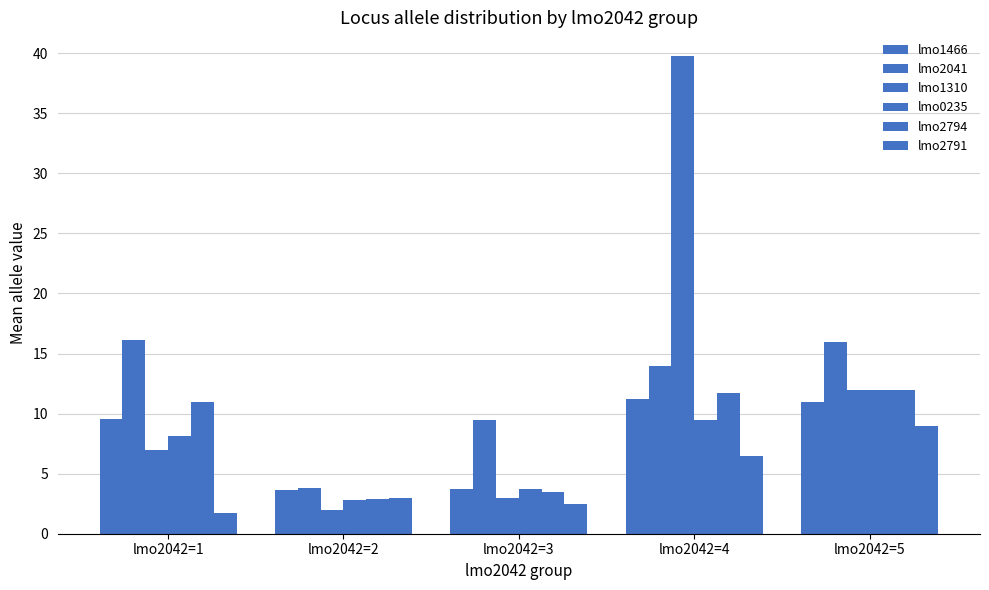

Are the bars grouped side by side (vs. stacked)?

Yes